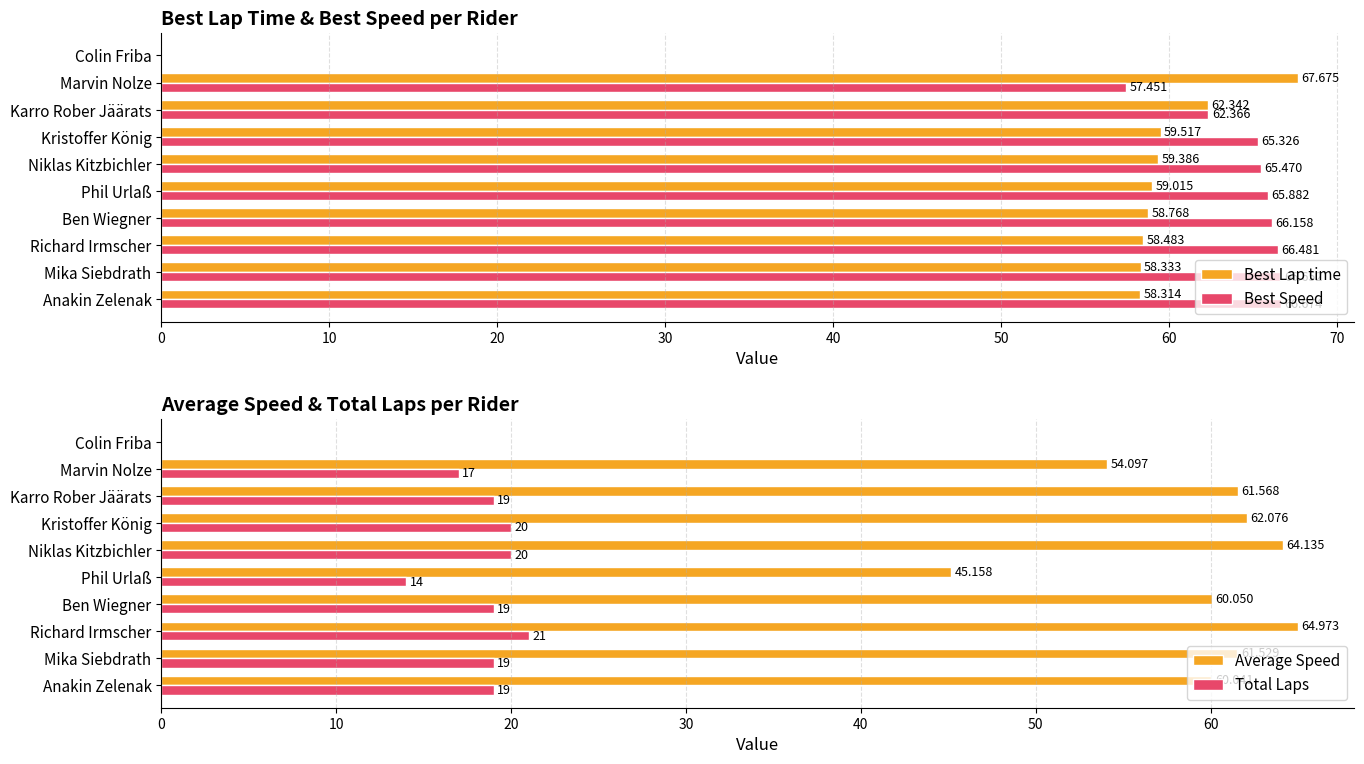

Which category has the highest value in the Best Lap time series?

Marvin Nolze